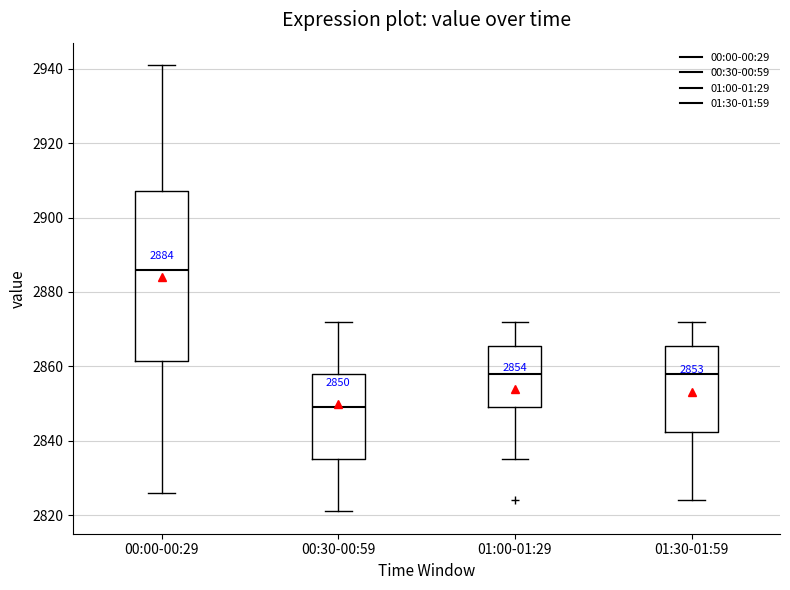

Which box has the highest median line?

00:00-00:29